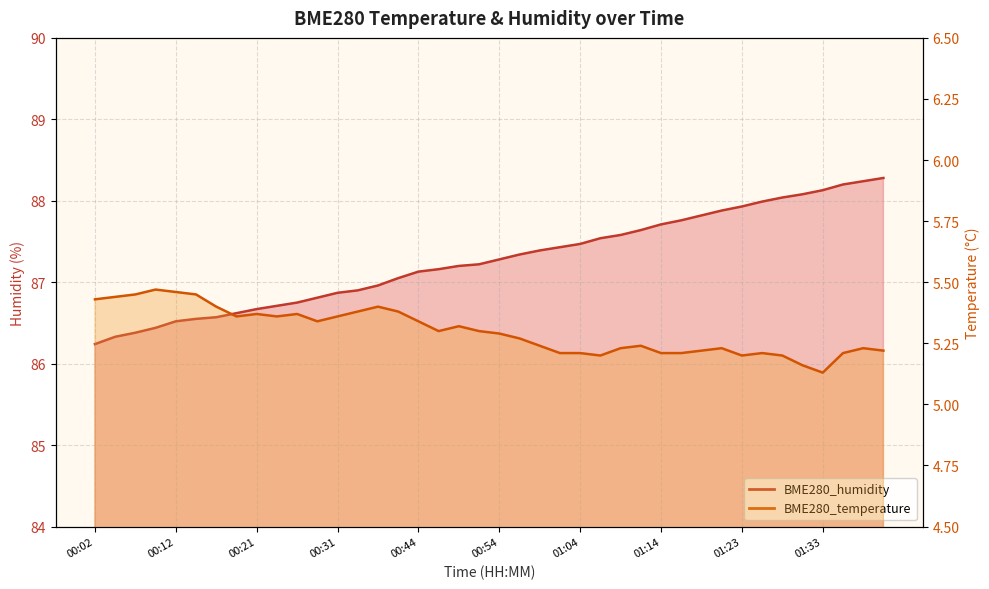

Does the chart have visible grid lines?

Yes